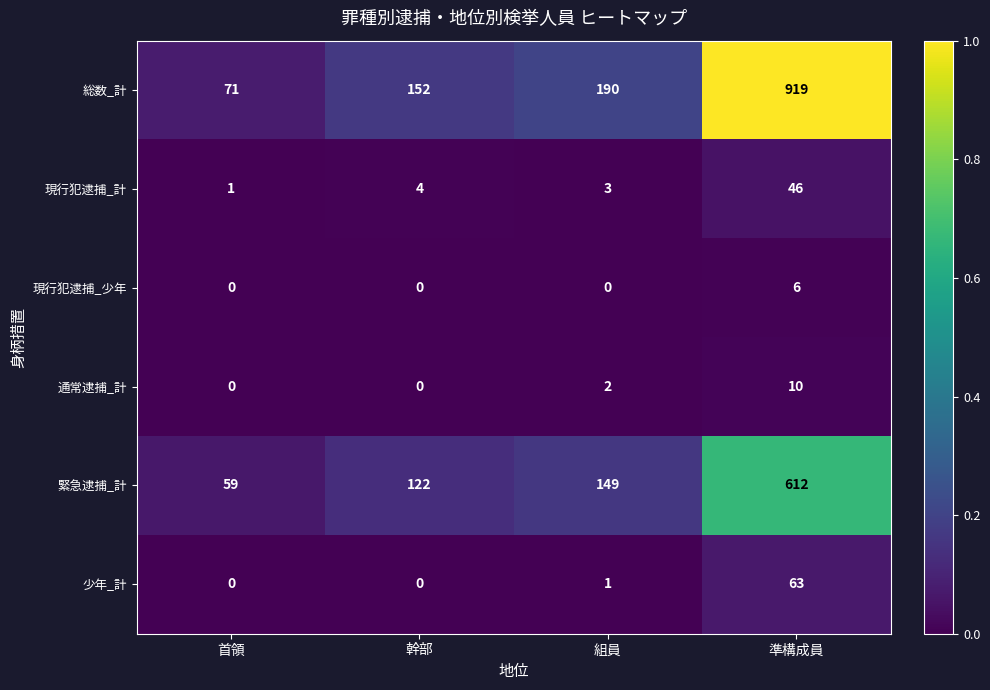

At how many categories does at least one series exceed 40?

4